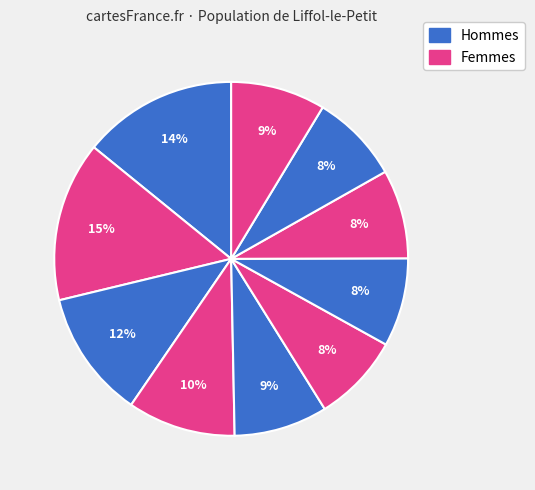

How many segments does this pie chart have?

10